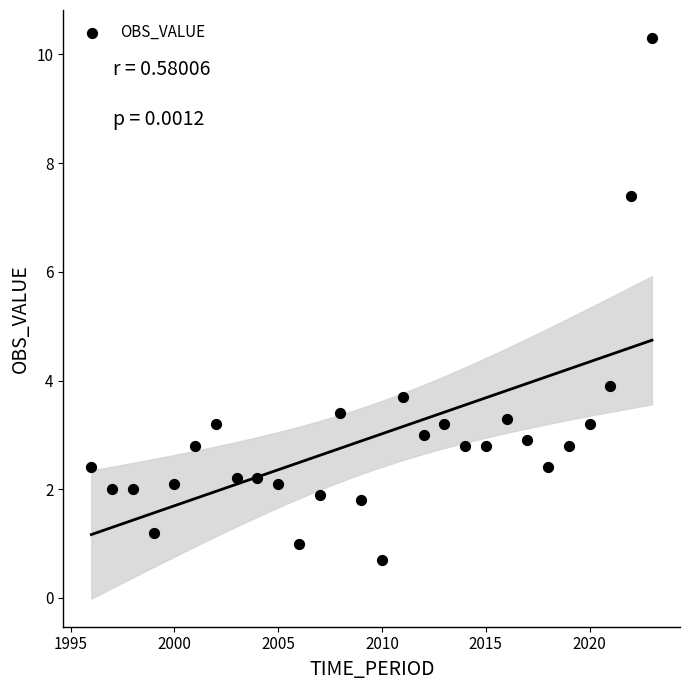

What Y value in the scatter plot is closest to 5?

3.9